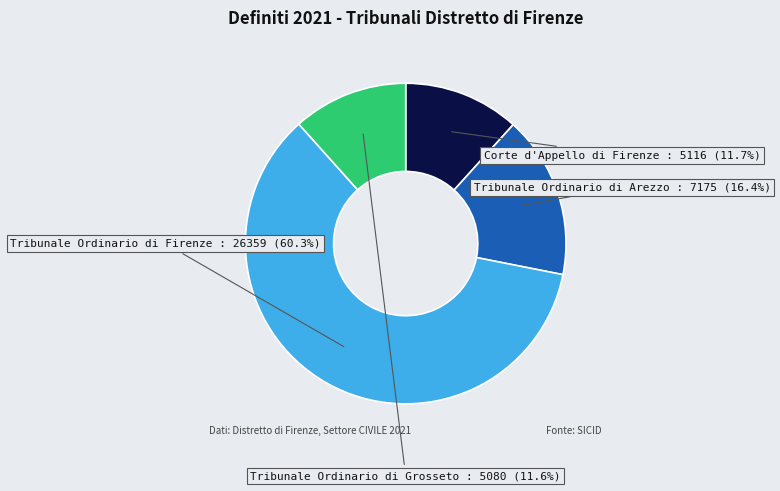

Between Tribunale Ordinario di Arezzo and Corte d'Appello di Firenze, which is larger?

Tribunale Ordinario di Arezzo